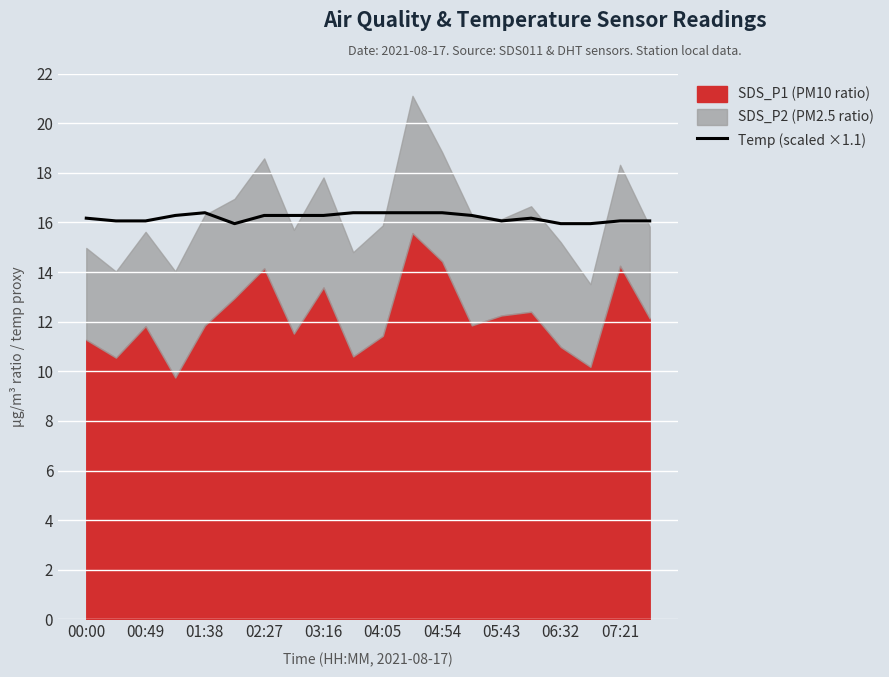

What is the sum of all values?

323.8